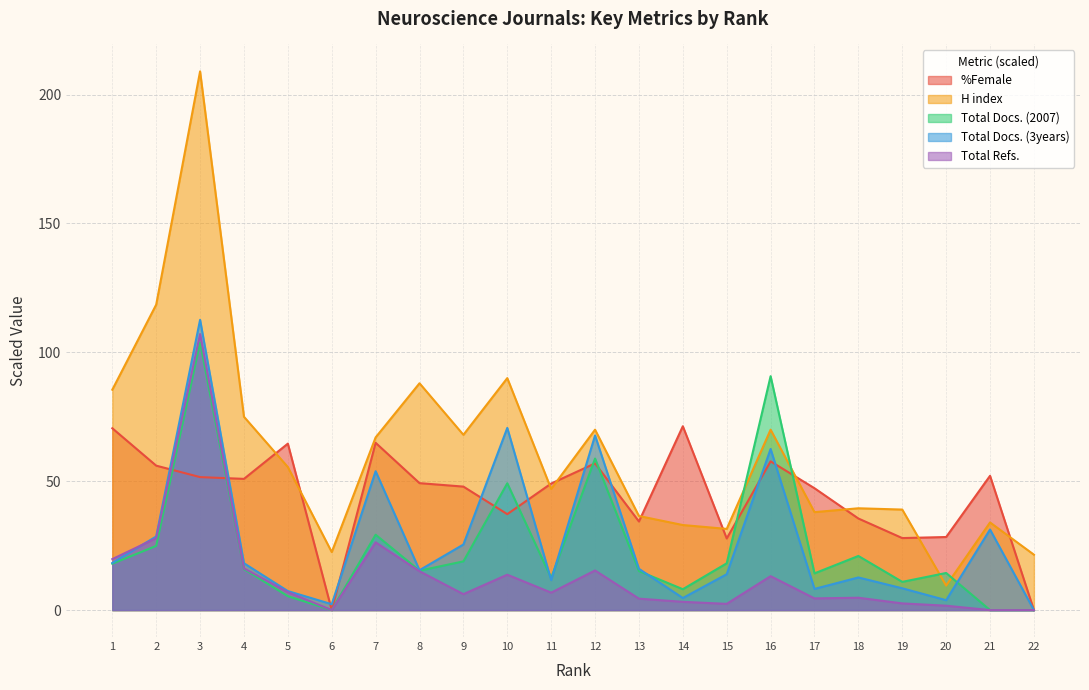

Count the number of categories in the chart.

22